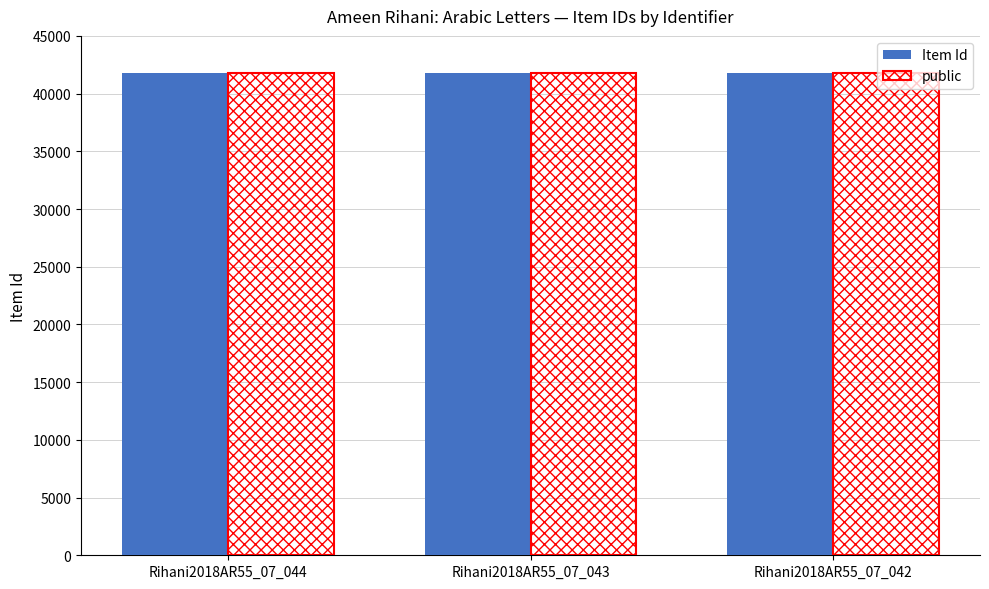

What is the smallest value displayed?

41800